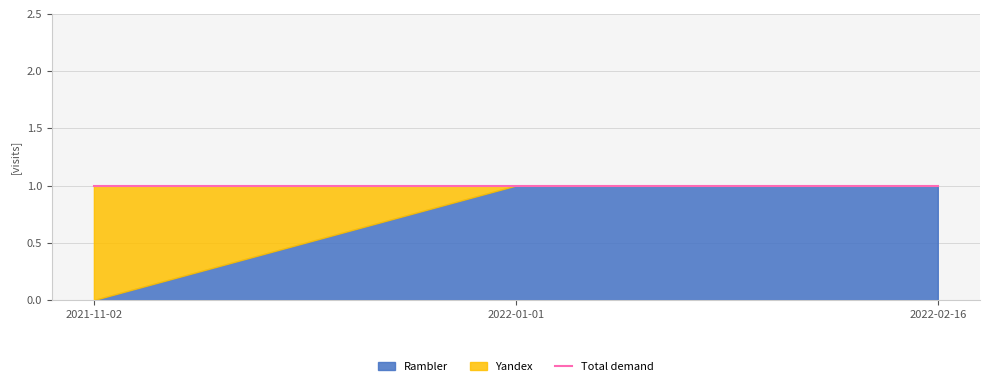

What is the label of the 2nd point from the right?

2022-01-01